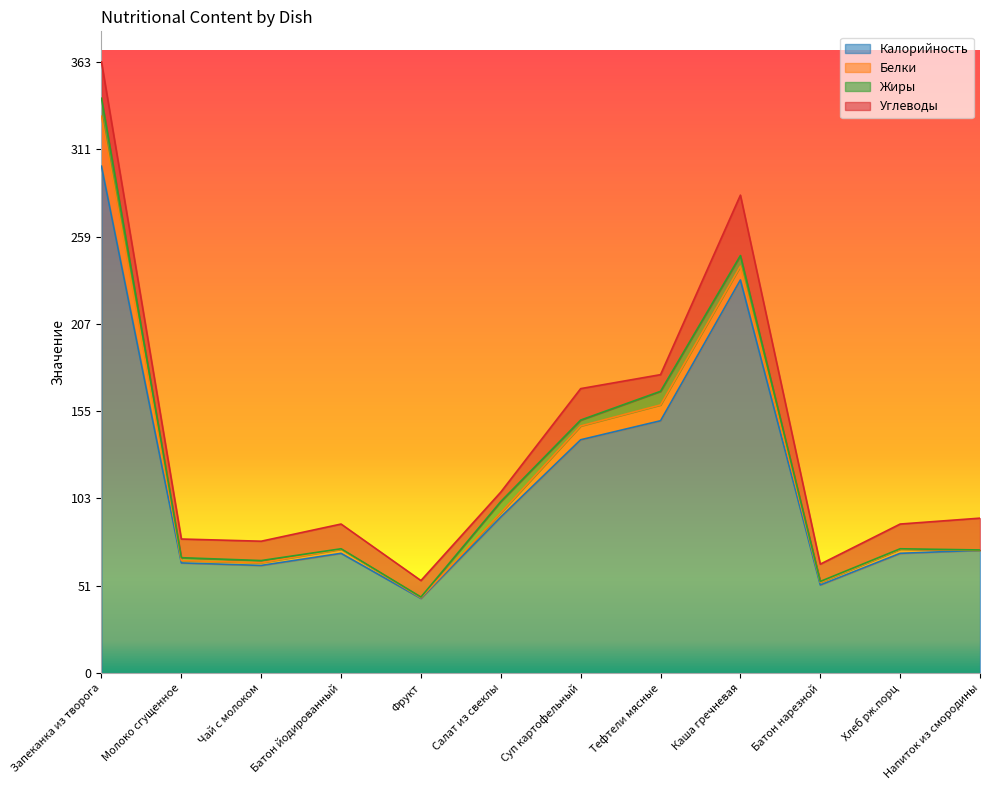

How many data points in Белки are less than 2?

5